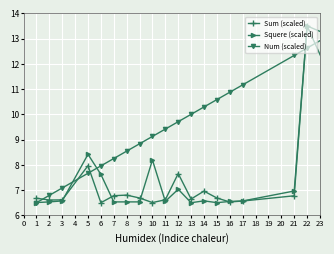

What is the value of the Sum (scaled) point at the 2nd from the left?

6.6